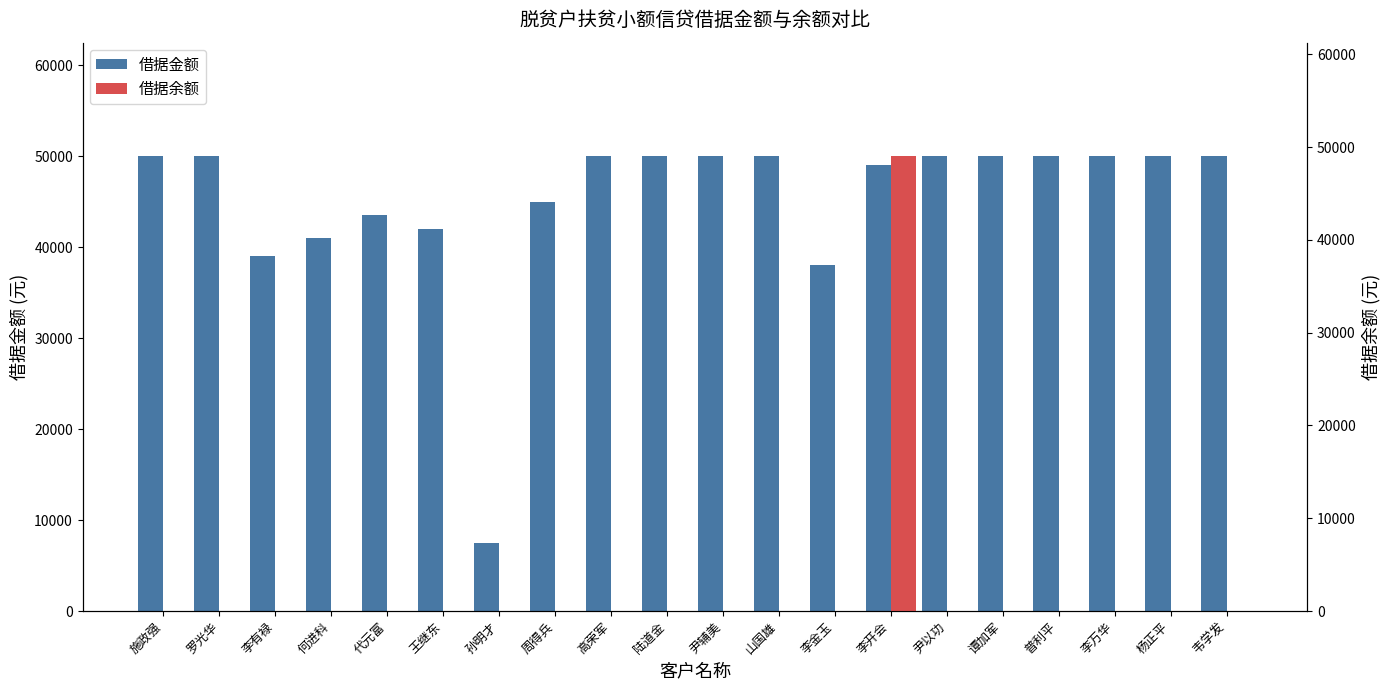

The value of 借据金额 at 山国雄 is 50000. True or false?

True